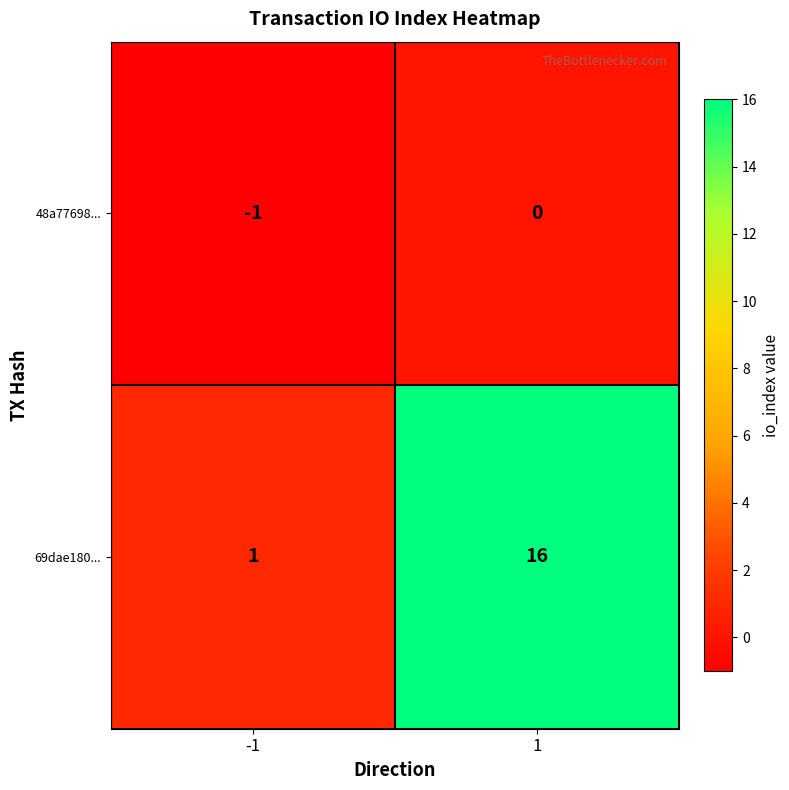

What is the highest value of the 69dae180... series?

16